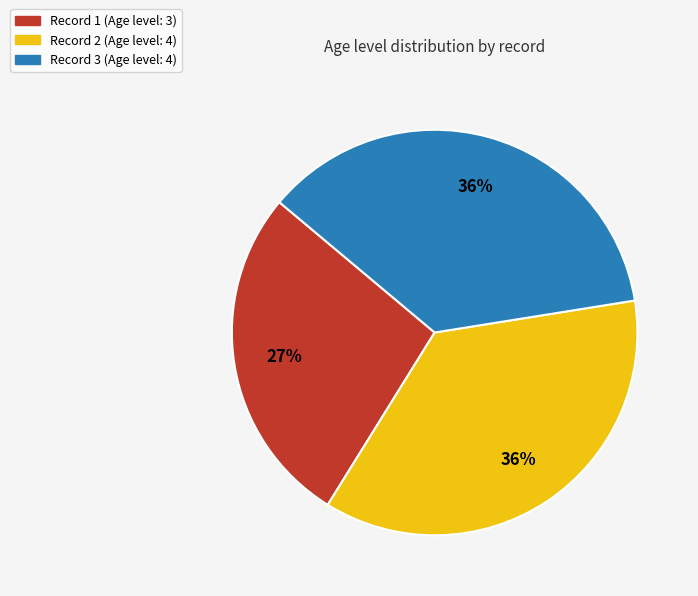

Is there any slice that represents more than half of the pie?

No